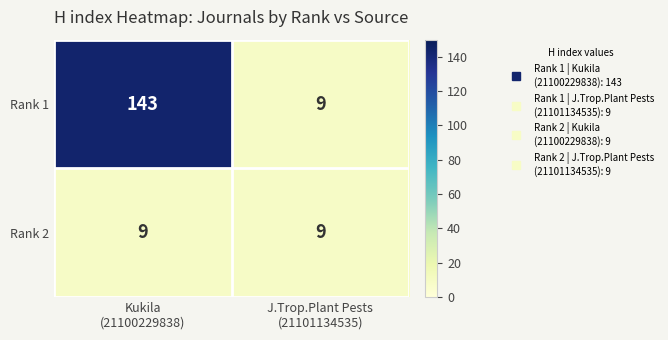

Which series has the largest total across all categories?

Rank 1